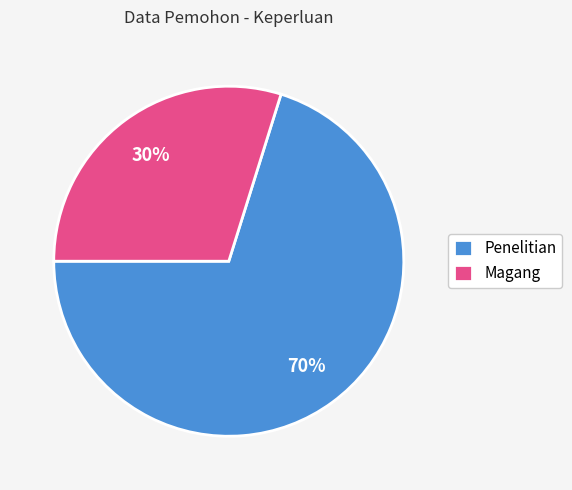

To the nearest percent, what portion does Penelitian represent?

70%